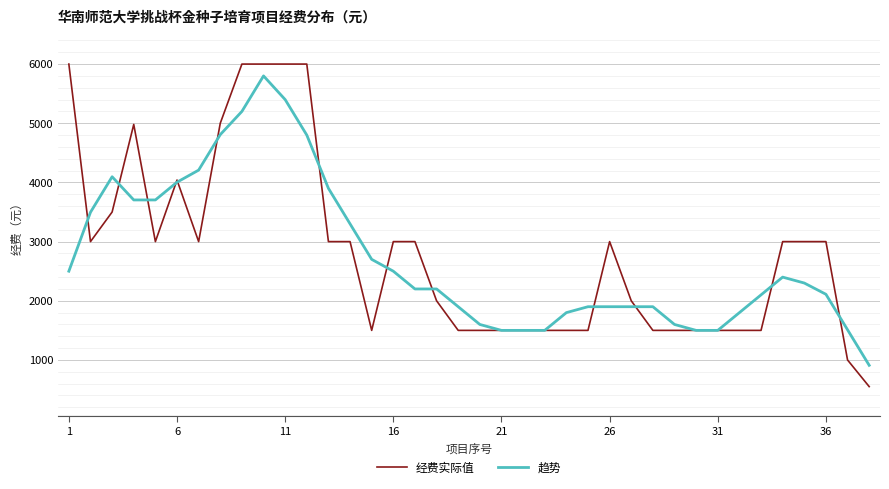

Which series has the widest spread of values?

经费实际值